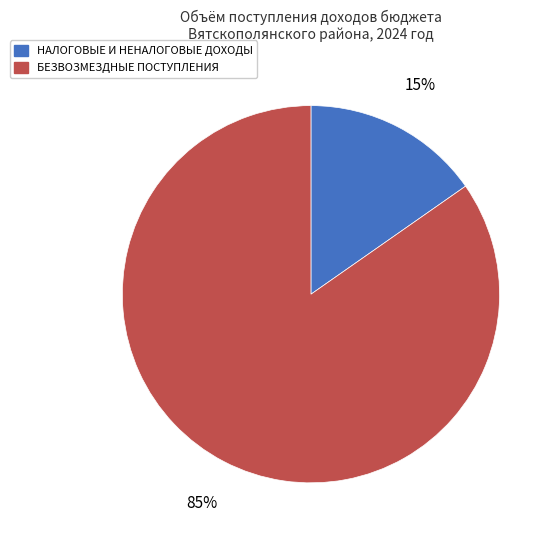

What is the majority slice?

БЕЗВОЗМЕЗДНЫЕ ПОСТУПЛЕНИЯ